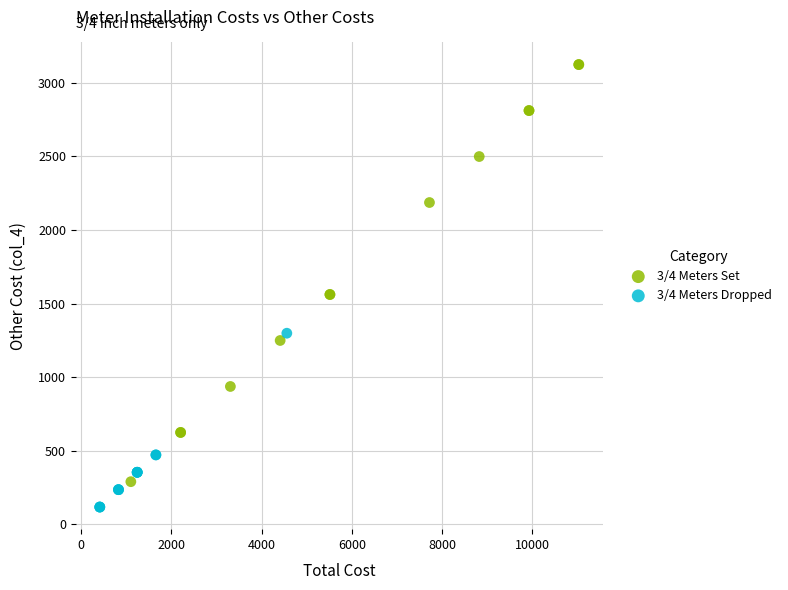

Which series contains the lowest Y value?

3/4 Meters Dropped